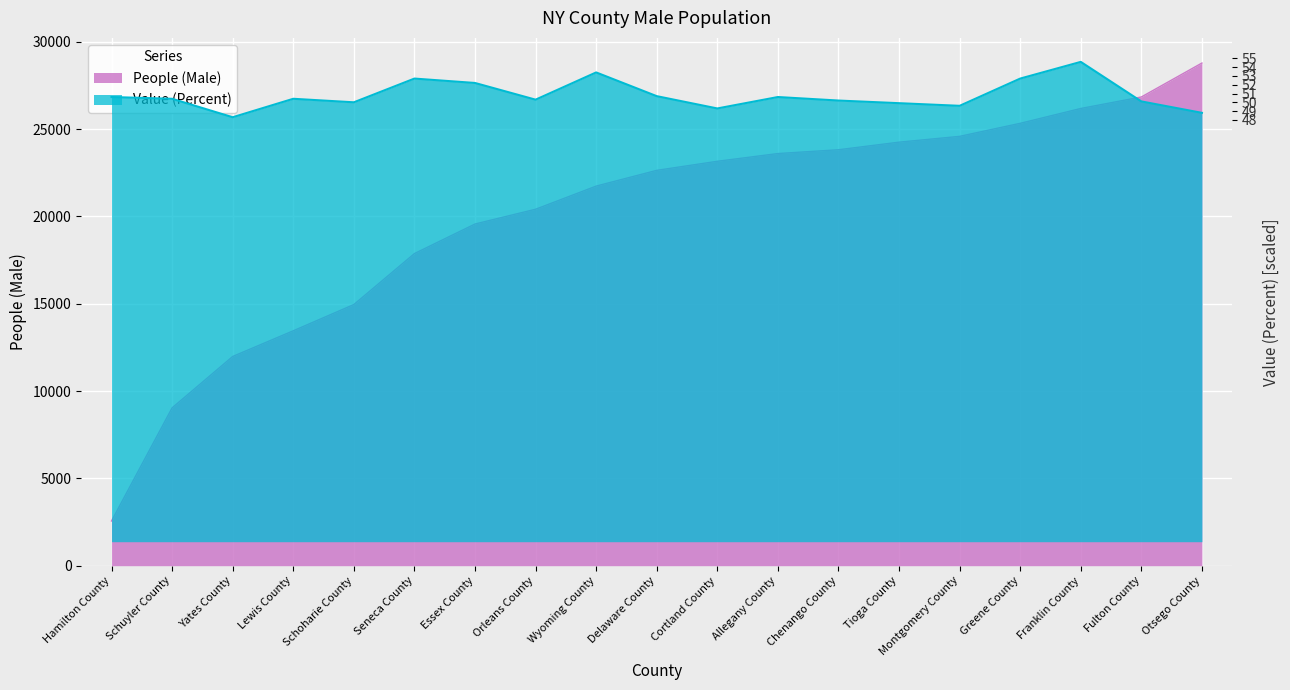

What is the label of the 19th point from the right?

Hamilton County